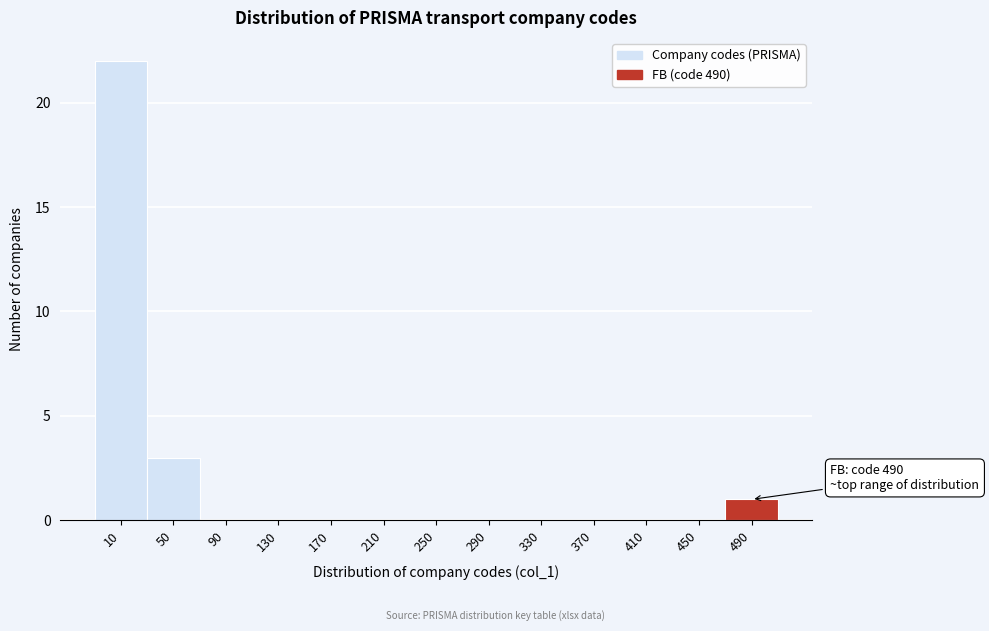

Reading left to right, extract all data points from this chart.

10=22	50=3	90=0	130=0	170=0	210=0	250=0	290=0	330=0	370=0	410=0	450=0	490=1